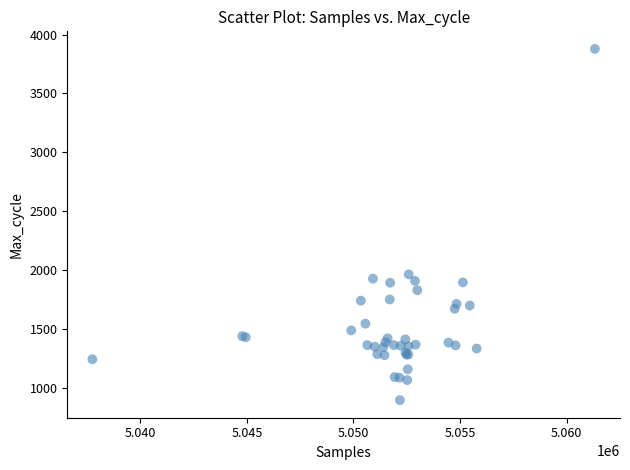

What Y value in the scatter plot is closest to 2388?

1965